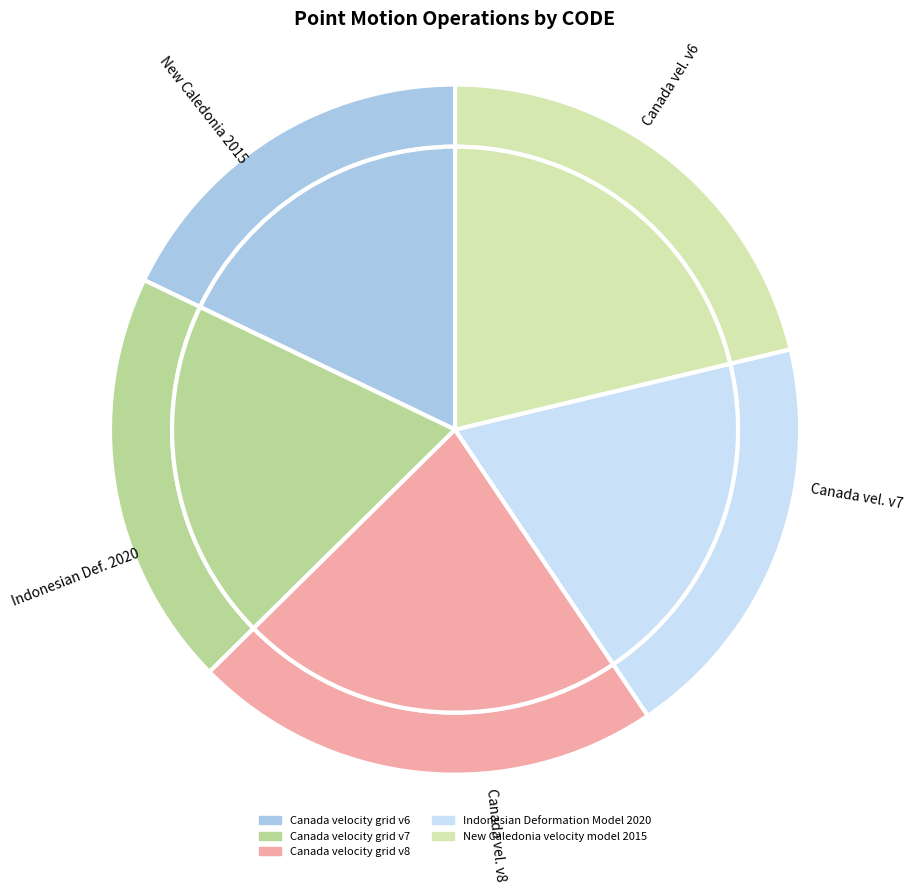

What percentage do Canada velocity grid v6 and New Caledonia velocity model 2015 together represent?

39.1%